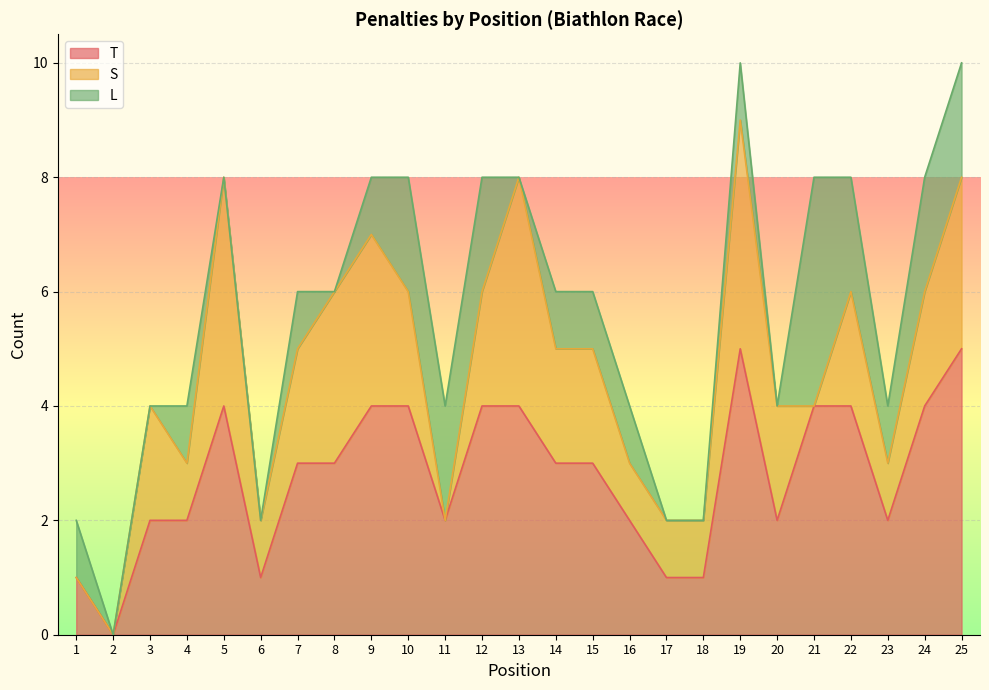

Where is the first local maximum for L?

4